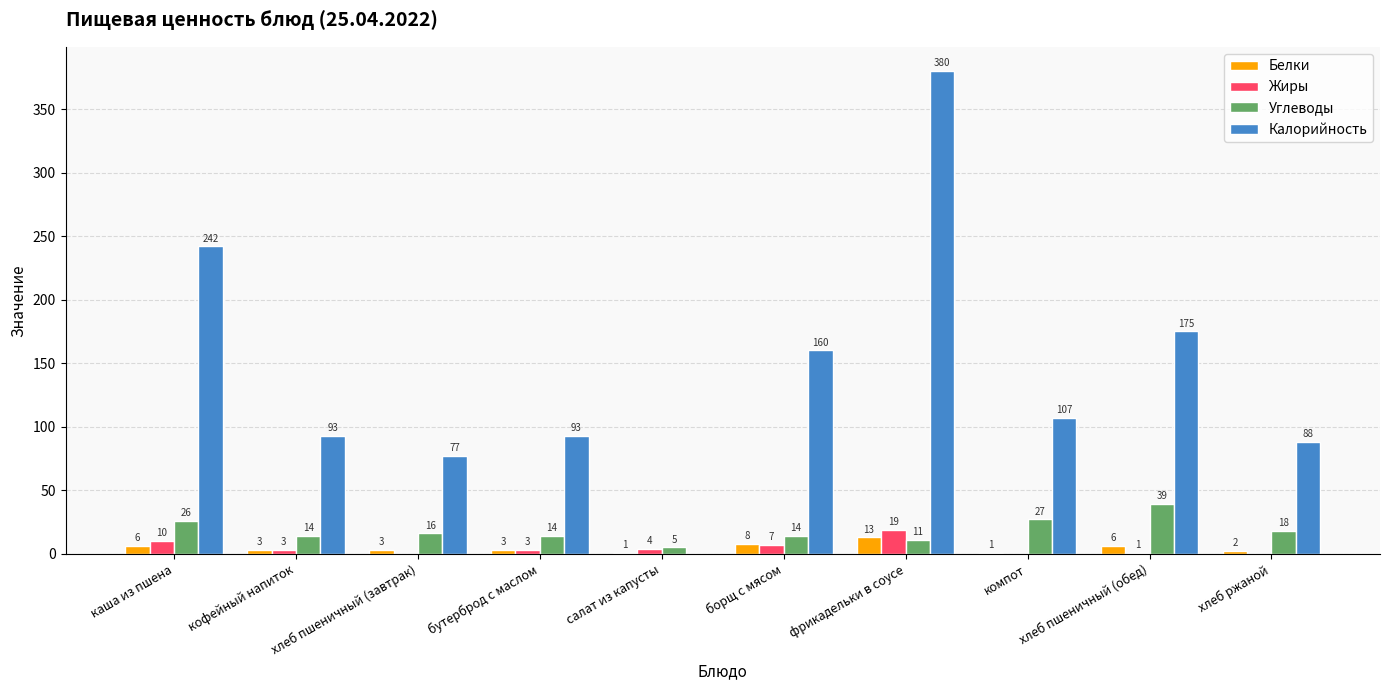

Which category has the highest value in the Калорийность series?

фрикадельки в соусе